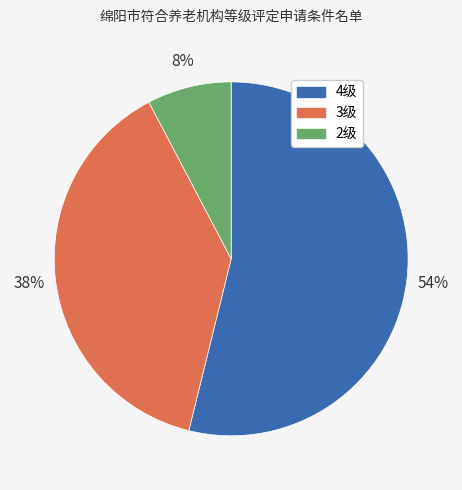

To the nearest percent, what is the combined percentage of 2级 and 3级?

46%